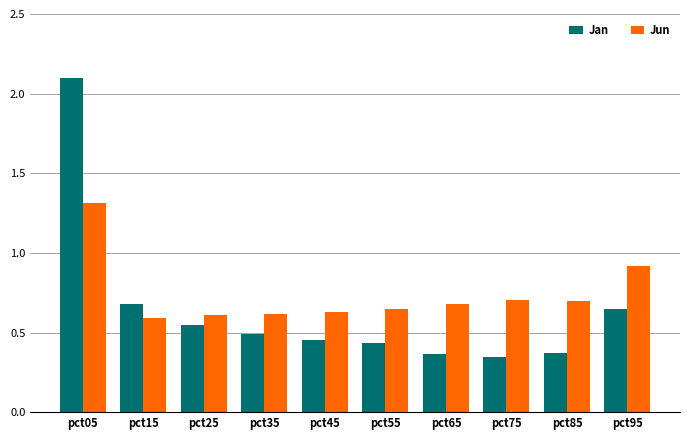

Which label corresponds to the largest value in the chart?

pct05